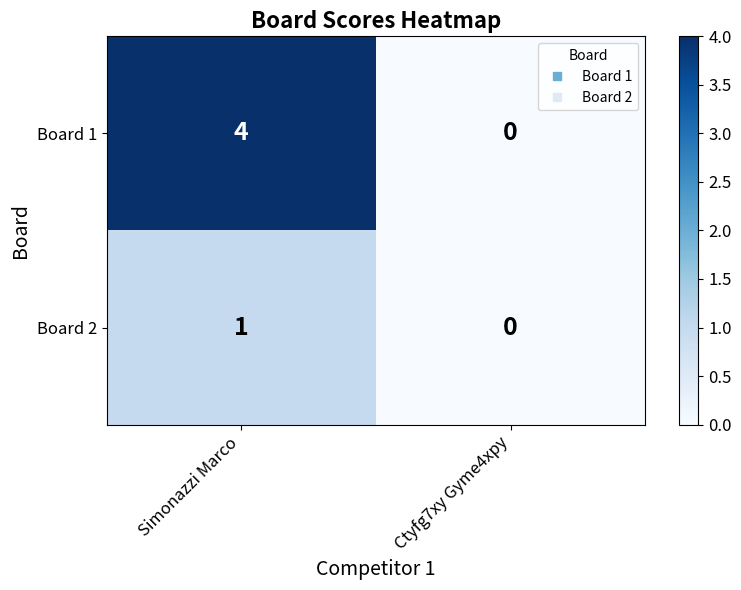

Which label corresponds to the smallest value in the chart?

Ctyfg7xy Gyme4xpy